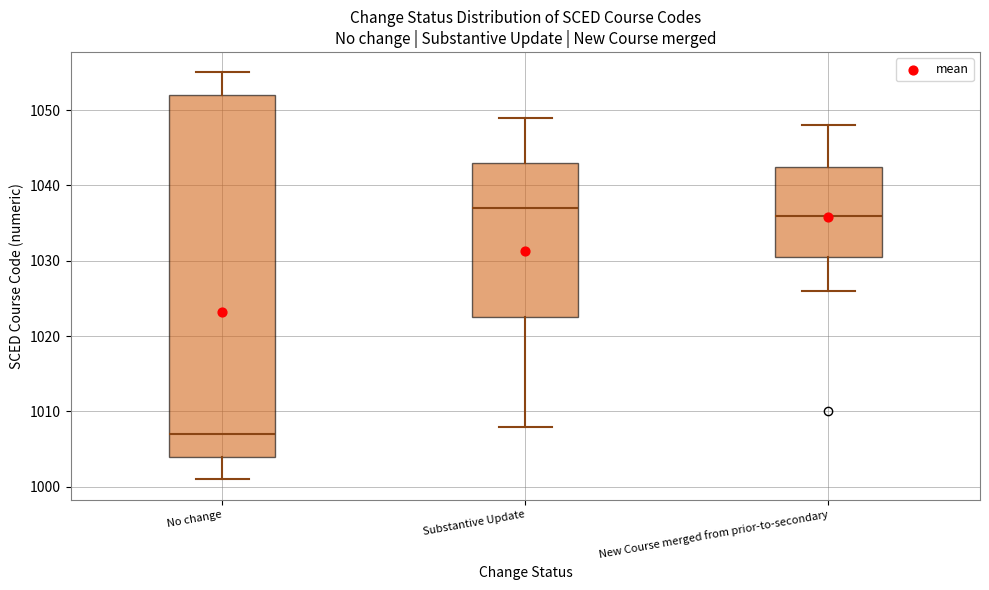

Comparing the boxes themselves (not the whiskers), which one is the tallest?

No change